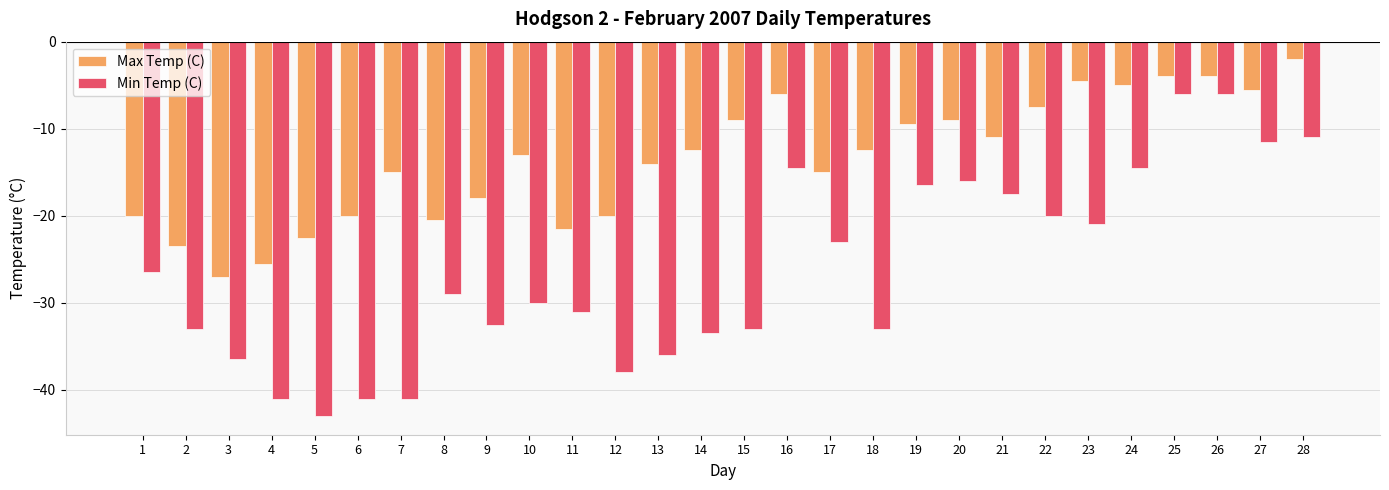

Reading left to right, transcribe all the data shown in this chart.

Max Temp (C): 1=-20.0	2=-23.5	3=-27.0	4=-25.5	5=-22.5	6=-20.0	7=-15.0	8=-20.5	9=-18.0	10=-13.0	11=-21.5	12=-20.0	13=-14.0	14=-12.5	15=-9.0	16=-6.0	17=-15.0	18=-12.5	19=-9.5	20=-9.0	21=-11.0	22=-7.5	23=-4.5	24=-5.0	25=-4.0	26=-4.0	27=-5.5	28=-2.0
Min Temp (C): 1=-26.5	2=-33.0	3=-36.5	4=-41.0	5=-43.0	6=-41.0	7=-41.0	8=-29.0	9=-32.5	10=-30.0	11=-31.0	12=-38.0	13=-36.0	14=-33.5	15=-33.0	16=-14.5	17=-23.0	18=-33.0	19=-16.5	20=-16.0	21=-17.5	22=-20.0	23=-21.0	24=-14.5	25=-6.0	26=-6.0	27=-11.5	28=-11.0